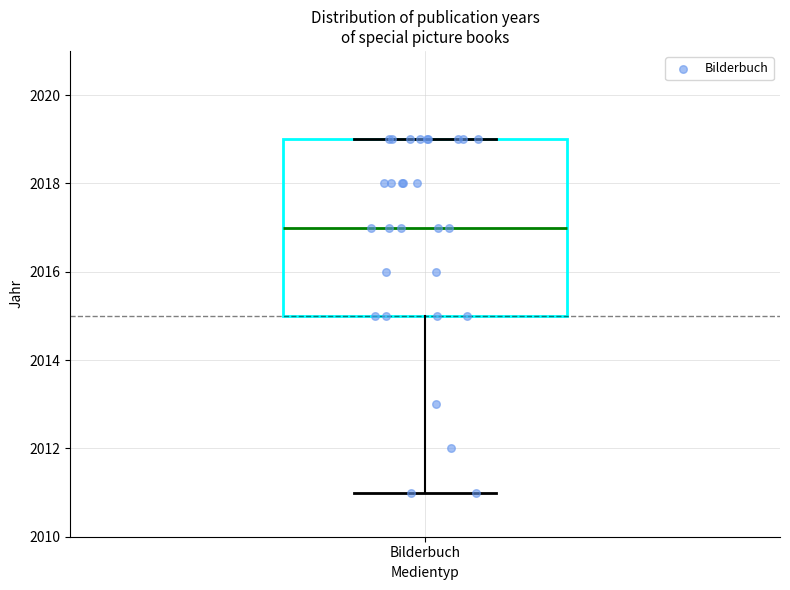

Transcribe this box plot: give where the median line is, the range the box spans, and where the two whiskers end, as read against the y-axis. The values are not printed on the chart, so give them approximately, as read against the axis.

median 2017, box 2015 to 2019, whiskers 2011 to 2019